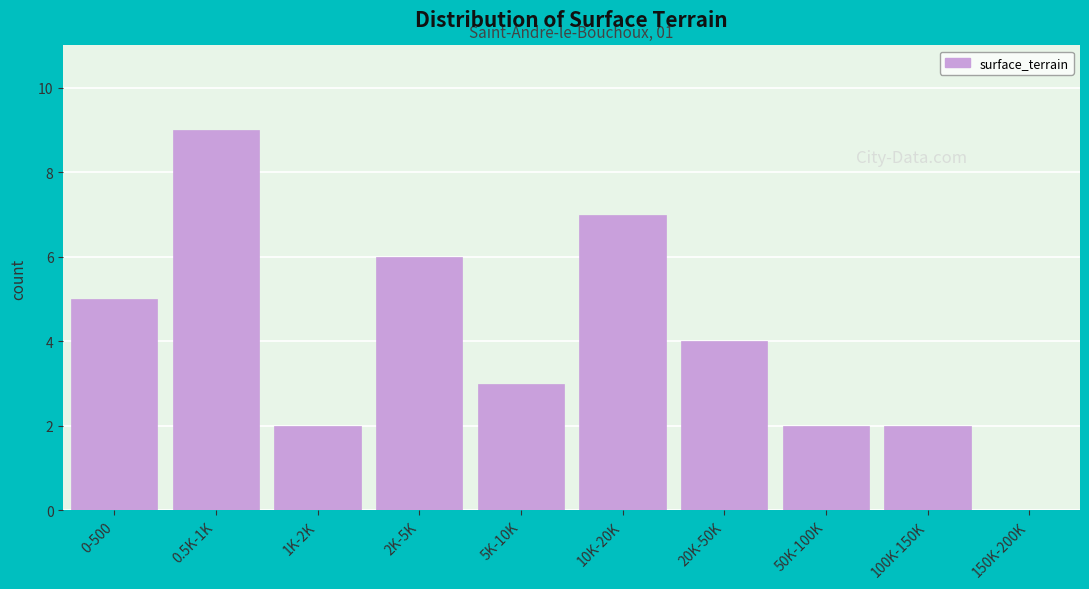

Reading left to right, list all the values displayed in this chart.

0-500=5	0.5K-1K=9	1K-2K=2	2K-5K=6	5K-10K=3	10K-20K=7	20K-50K=4	50K-100K=2	100K-150K=2	150K-200K=0